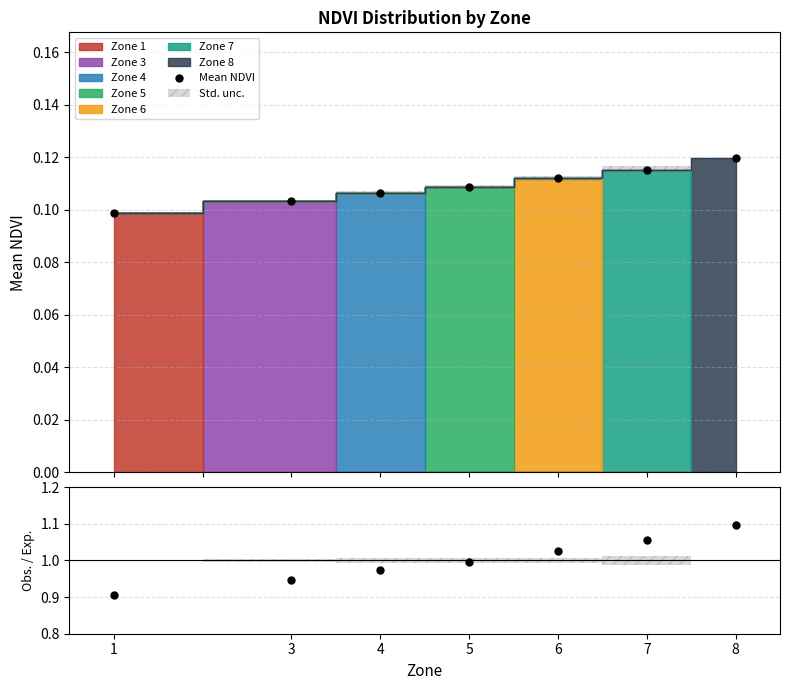

At which category is the sum across all series the highest?

8